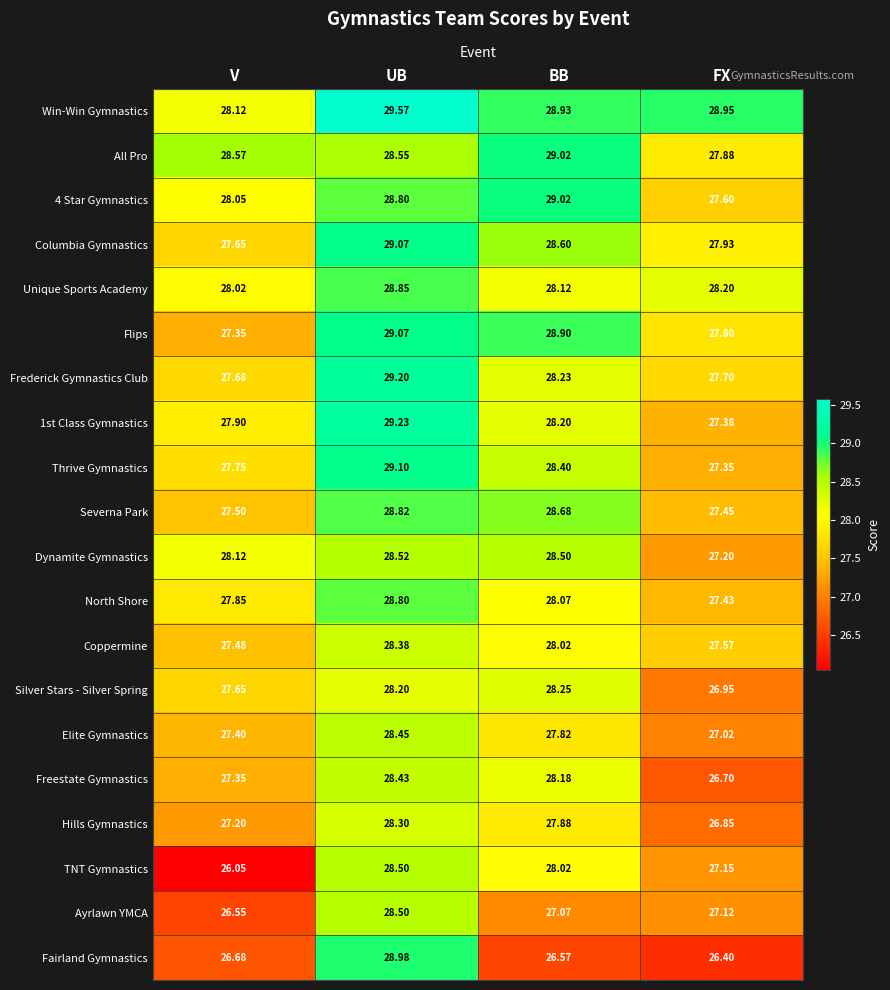

What is the smallest value displayed?

26.1